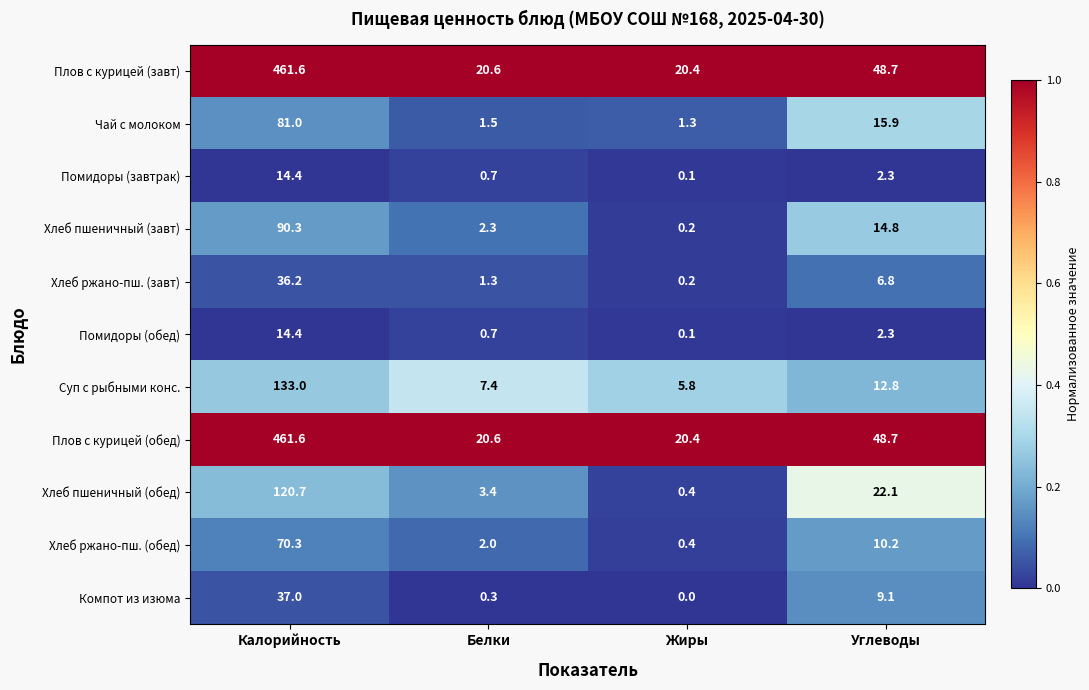

What is the difference between the Плов с курицей (завт) values at Жиры and Углеводы?

28.3